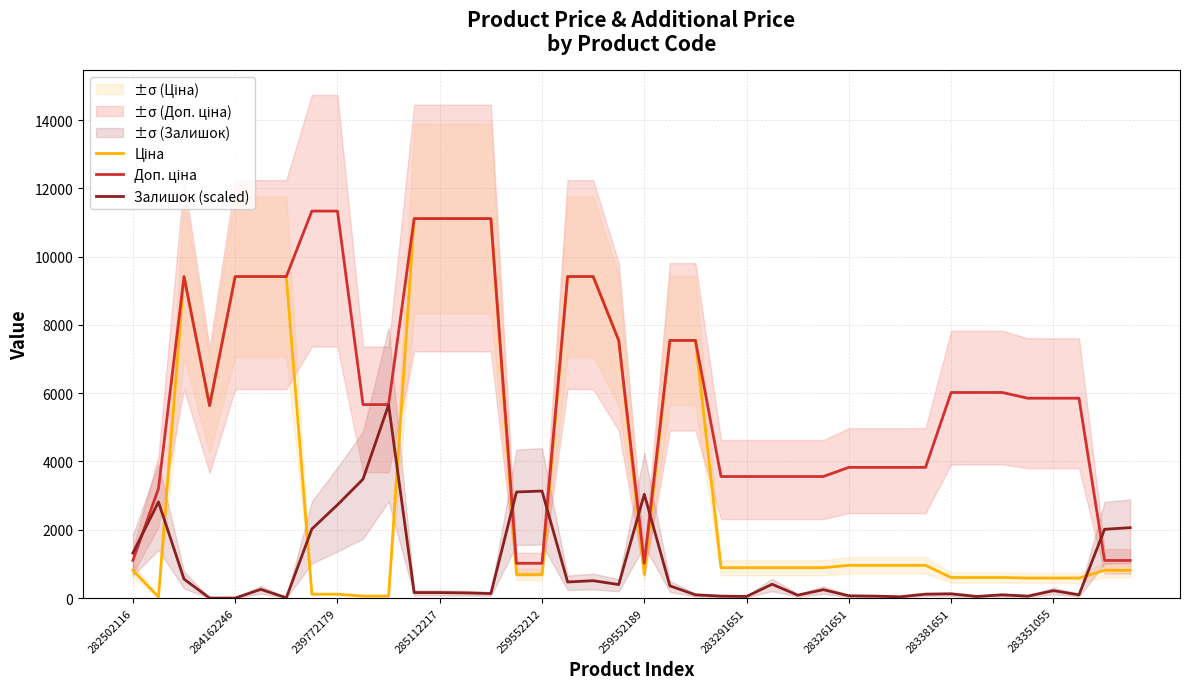

True or false: Ціна and Доп. ціна cross at least once.

False